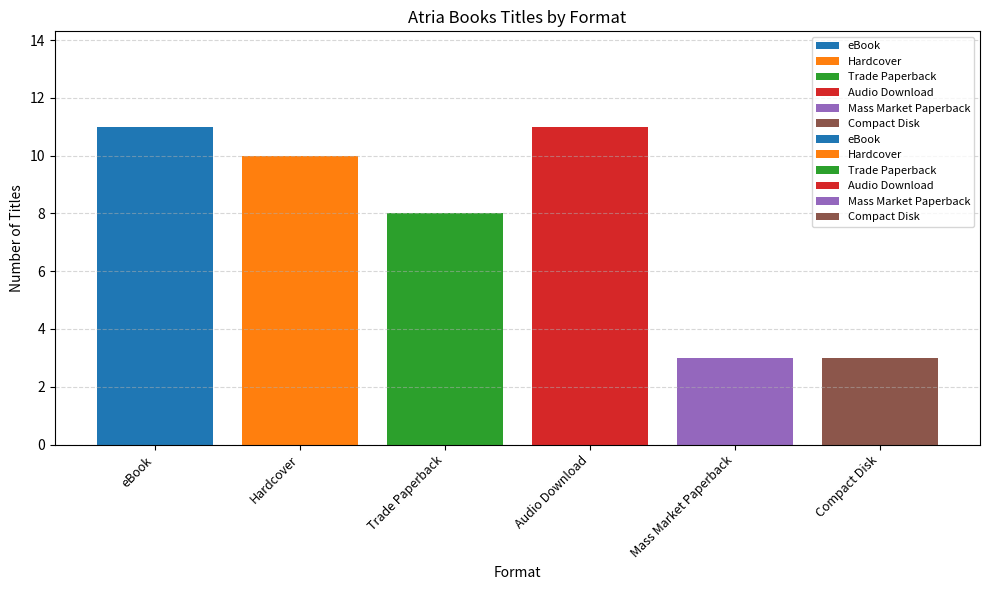

Rank the categories by value from lowest to highest.

Mass Market Paperback, Compact Disk, Trade Paperback, Hardcover, eBook, Audio Download